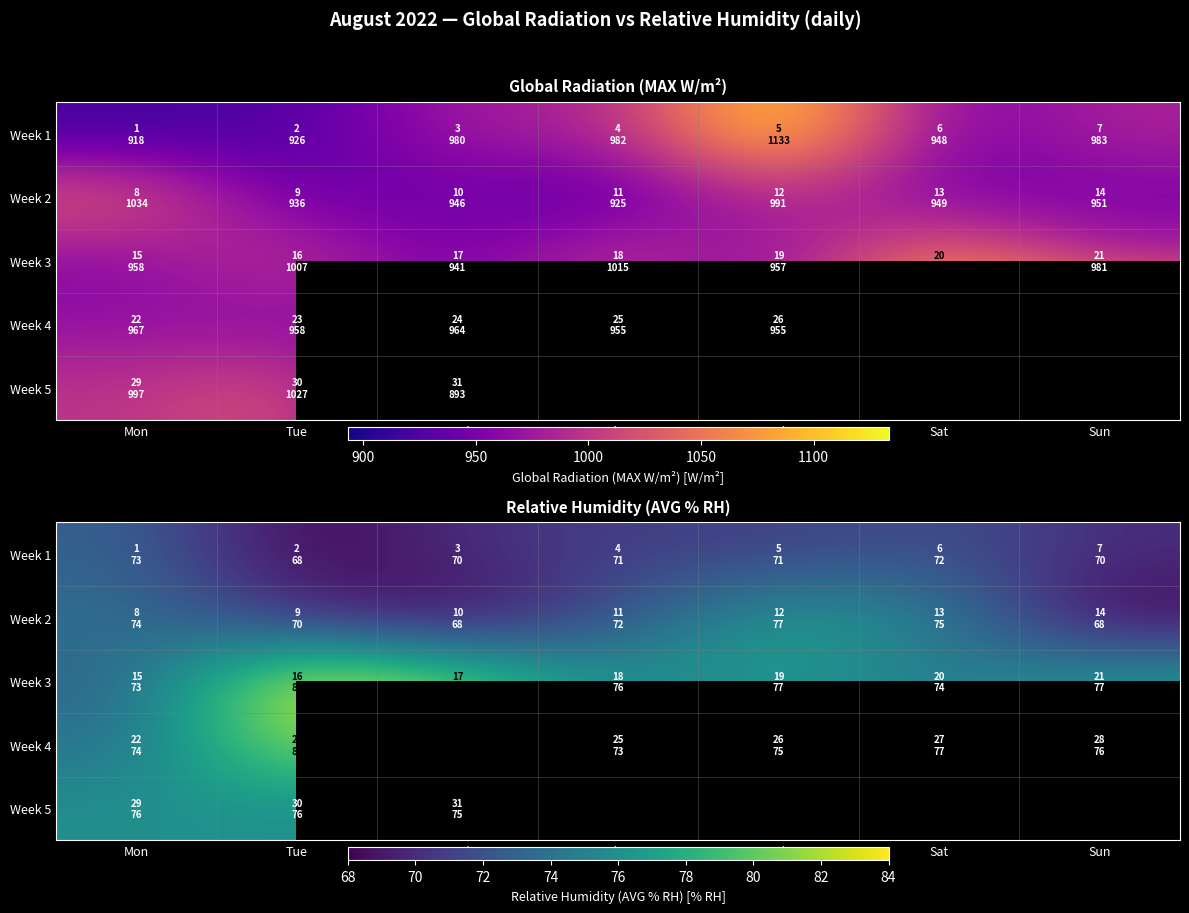

What is the difference between the maximum and minimum values in the Week 4 series?

9.0